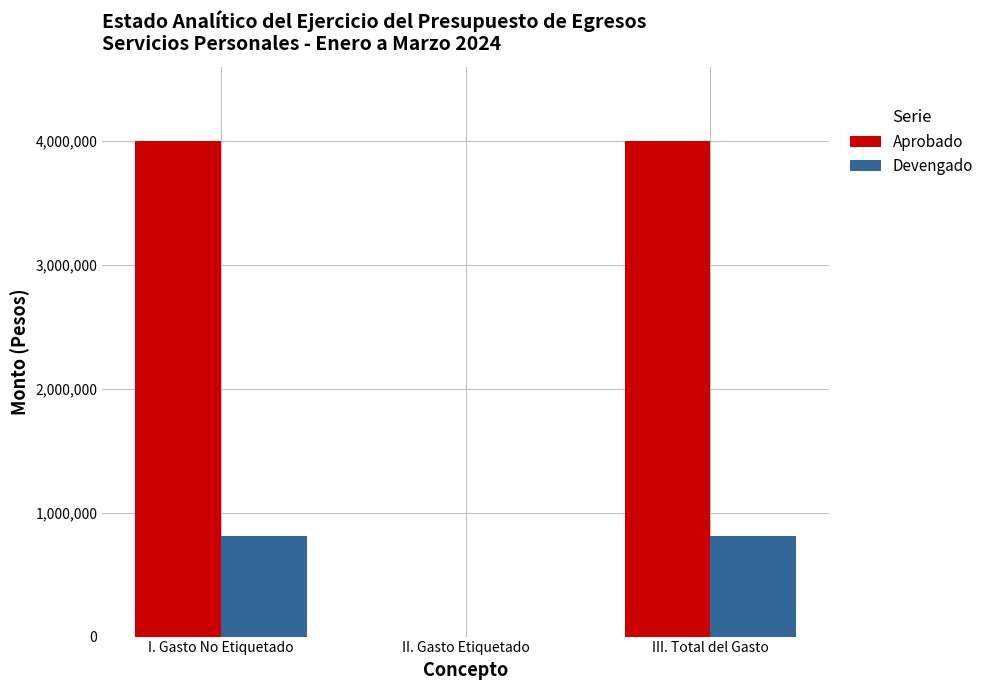

The Devengado series shows 396084.8 at I. Gasto No Etiquetado. True or false?

False